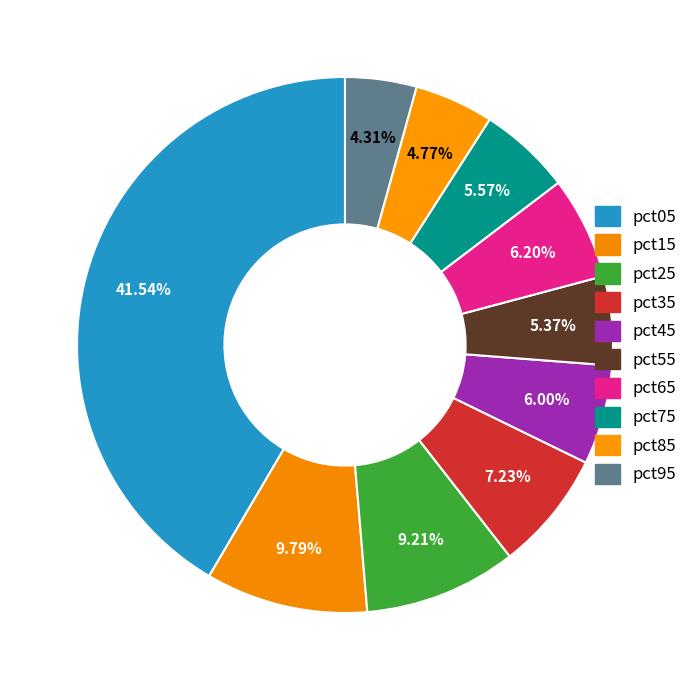

Between pct15 and pct35, which is larger?

pct15